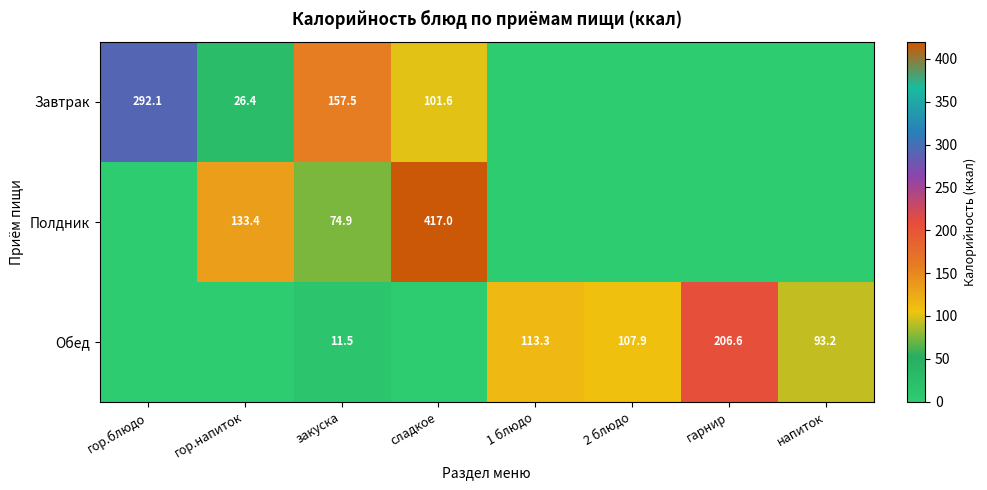

Rank the series at закуска from lowest to highest value.

Обед, Полдник, Завтрак